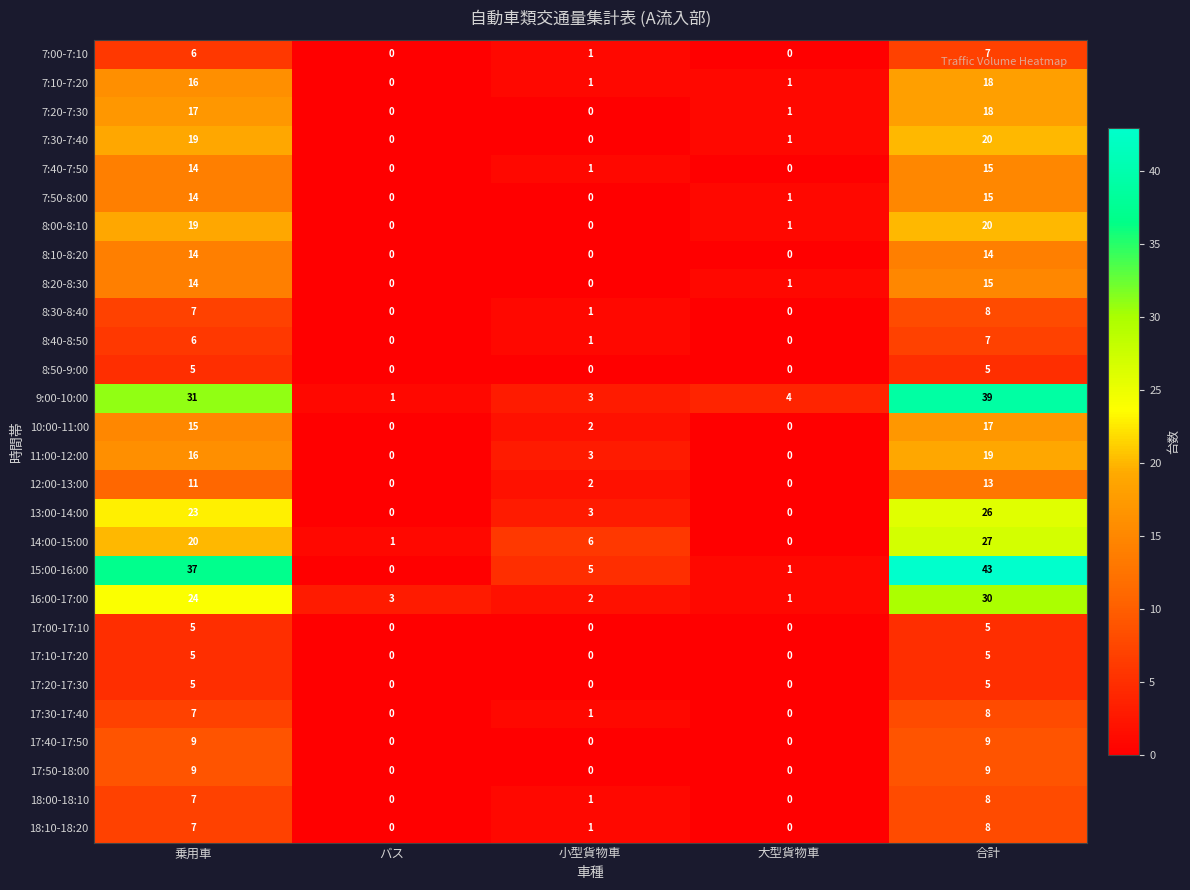

What is the greatest value displayed?

43